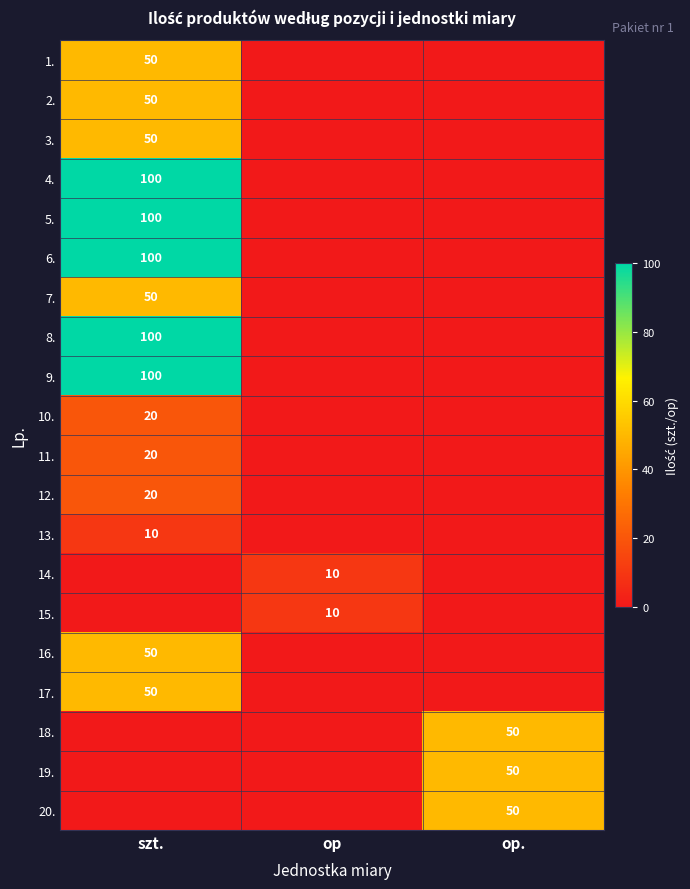

How many series are shown in this chart?

20